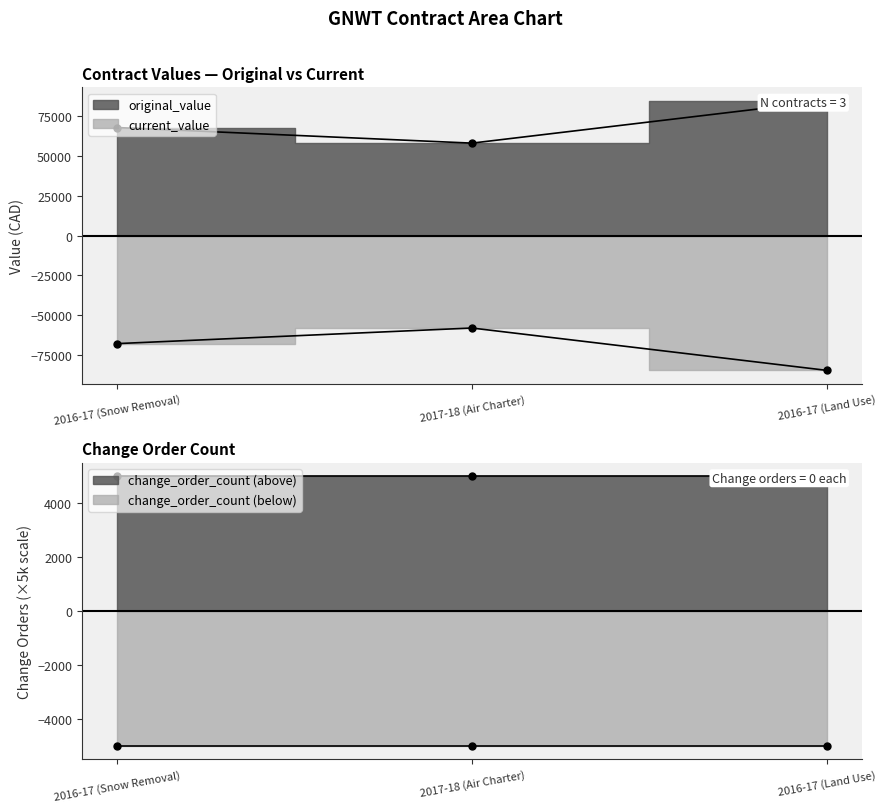

Count the number of categories in the chart.

3